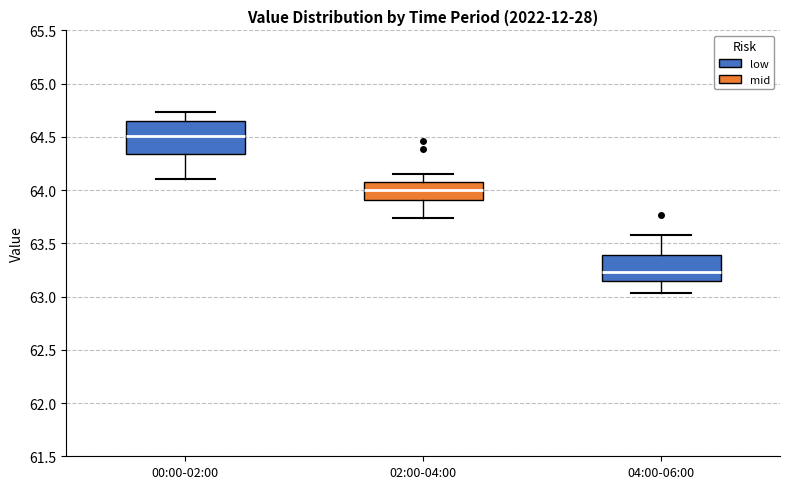

Reading left to right, read every box against the y-axis: the position of its median line, the range the box covers, and the ends of its whiskers. The values are not printed on the chart, so give them approximately, as read against the axis.

00:00-02:00: median 64.50, box 64.35 to 64.65, whiskers 64.10 to 64.75
02:00-04:00: median 64.00, box 63.90 to 64.10, whiskers 63.75 to 64.15
04:00-06:00: median 63.25, box 63.15 to 63.40, whiskers 63.05 to 63.60